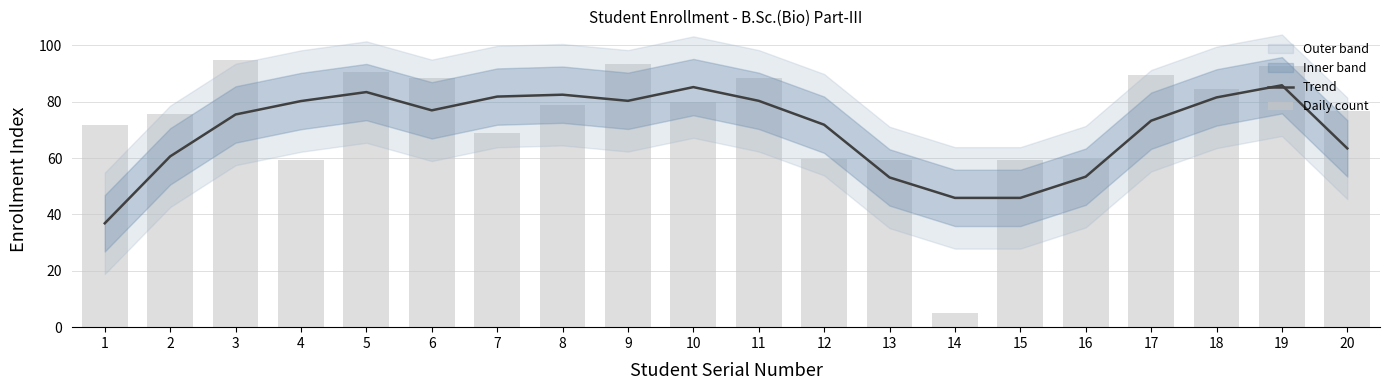

Reading left to right, transcribe all the data shown in this chart.

Trend: 1=36.9	2=60.6	3=75.5	4=80.2	5=83.4	6=77.0	7=81.8	8=82.5	9=80.3	10=85.2	11=80.3	12=71.9	13=53.1	14=45.9	15=45.9	16=53.4	17=73.3	18=81.5	19=85.9	20=63.5
Daily count: 1=71.7	2=75.8	3=95.0	4=59.5	5=90.7	6=88.5	7=69.1	8=79.0	9=93.4	10=79.8	11=88.5	12=59.5	13=59.5	14=5.0	15=59.5	16=59.5	17=89.6	18=84.5	19=92.6	20=76.8